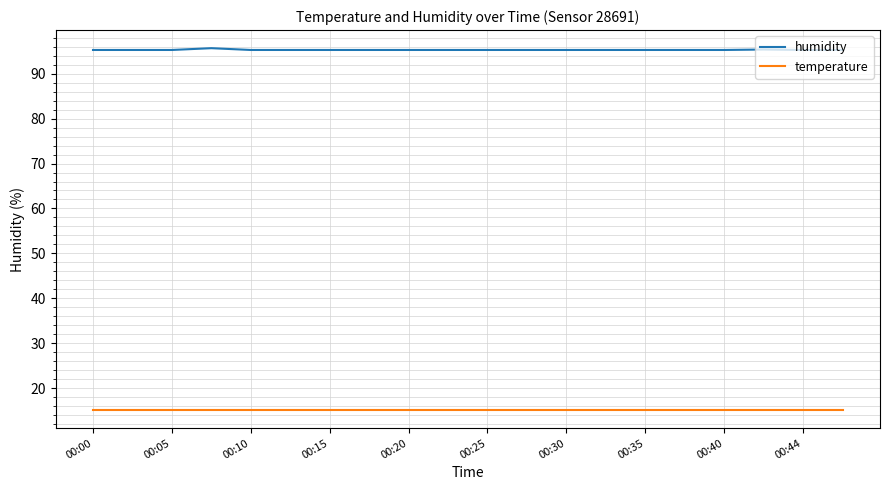

Does the chart have visible grid lines?

Yes